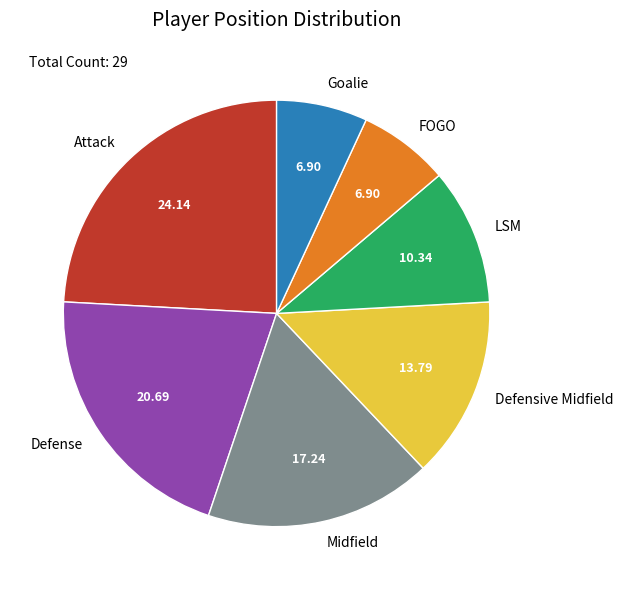

Is the sum of Attack and FOGO greater than half?

No